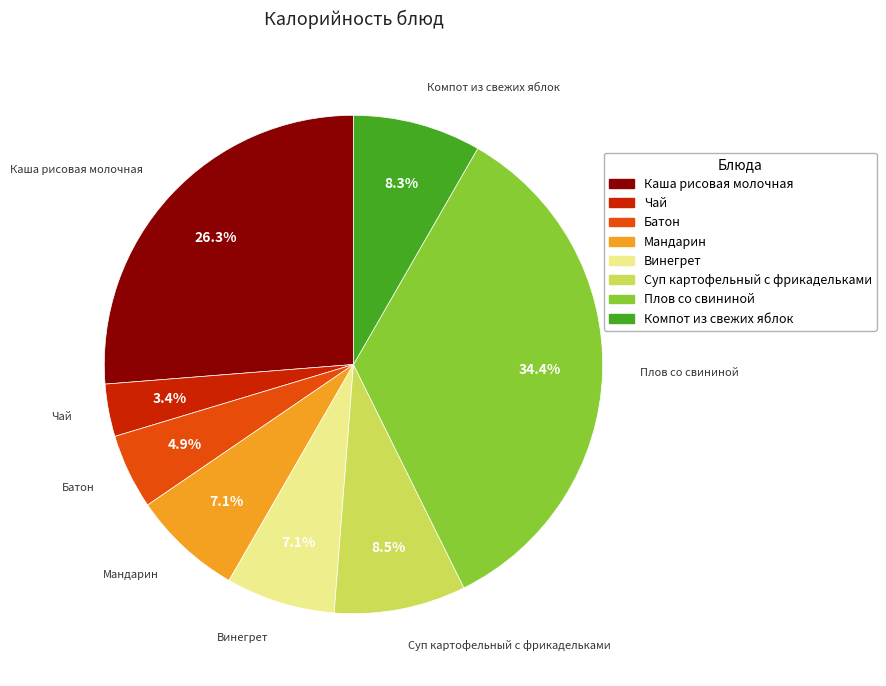

To the nearest percent, what percentage of the pie is Компот из свежих яблок?

8%